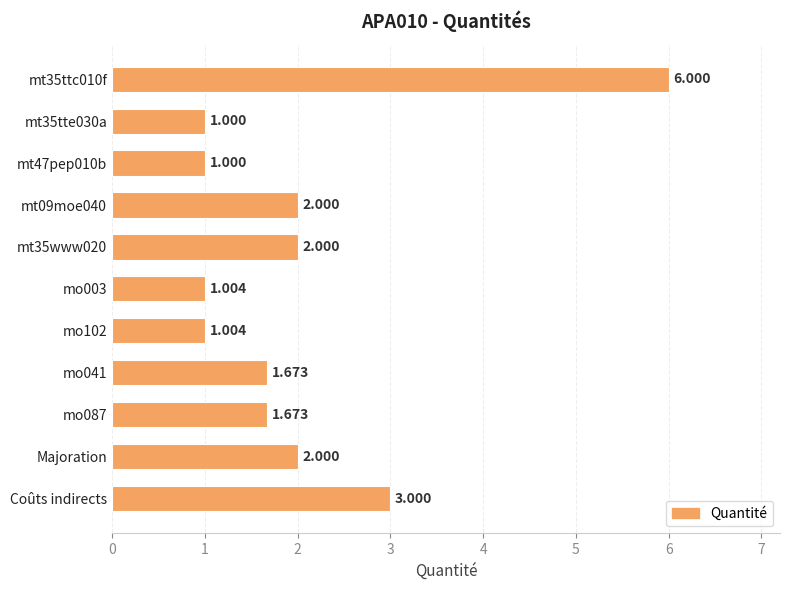

What is the sum of all values?

22.4